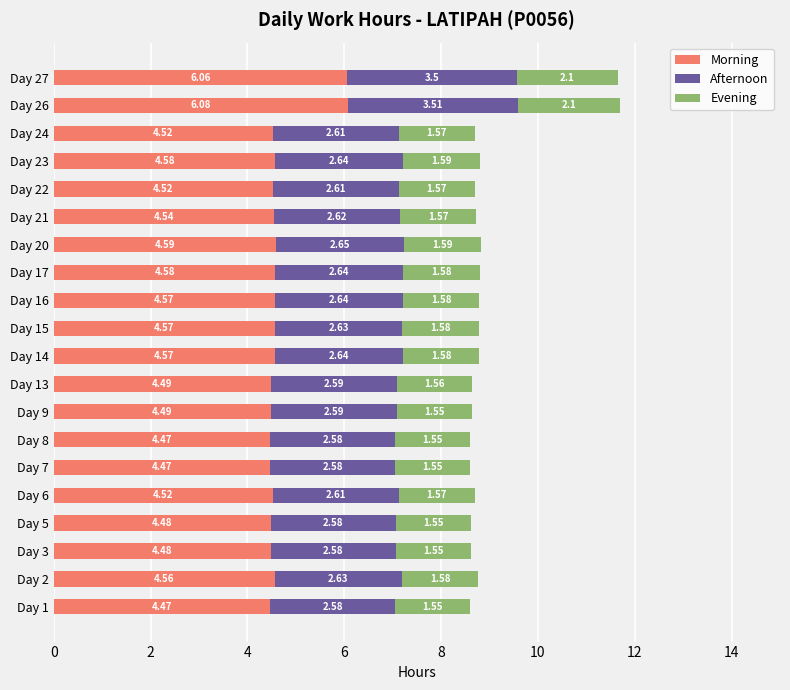

What is the total value across all series at Day 3?

8.6